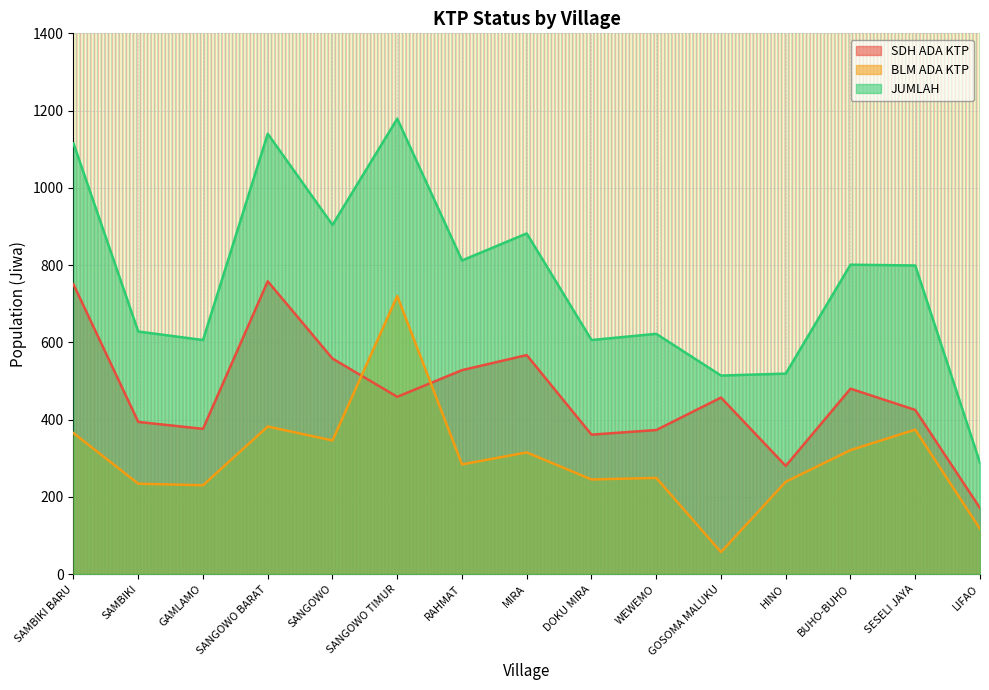

True or false: SDH ADA KTP has a value of 280 at HINO.

True